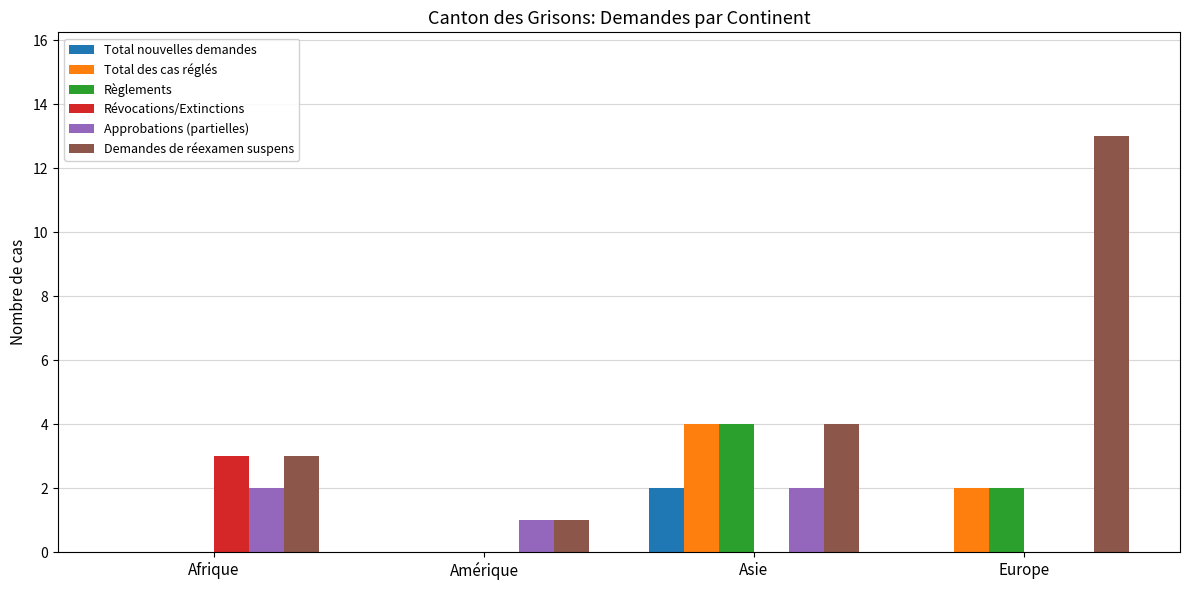

Count the number of categories in the chart.

4